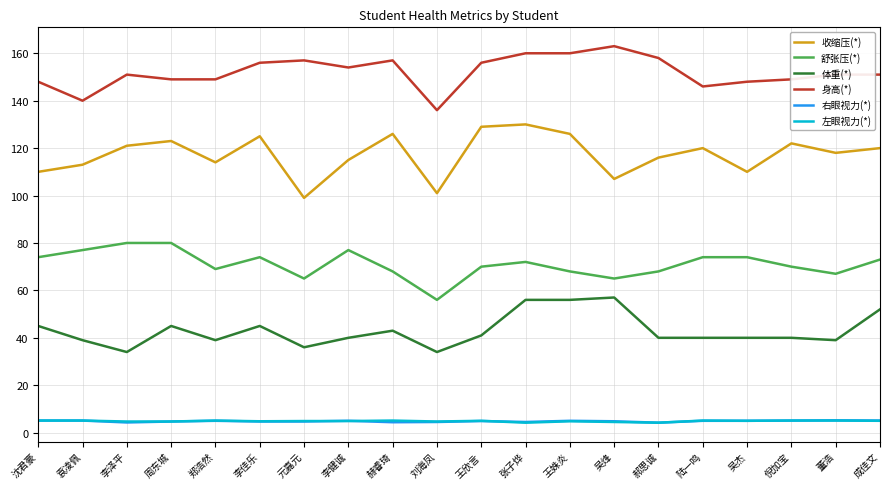

True or false: 收缩压(*) and 舒张压(*) intersect in this chart.

False